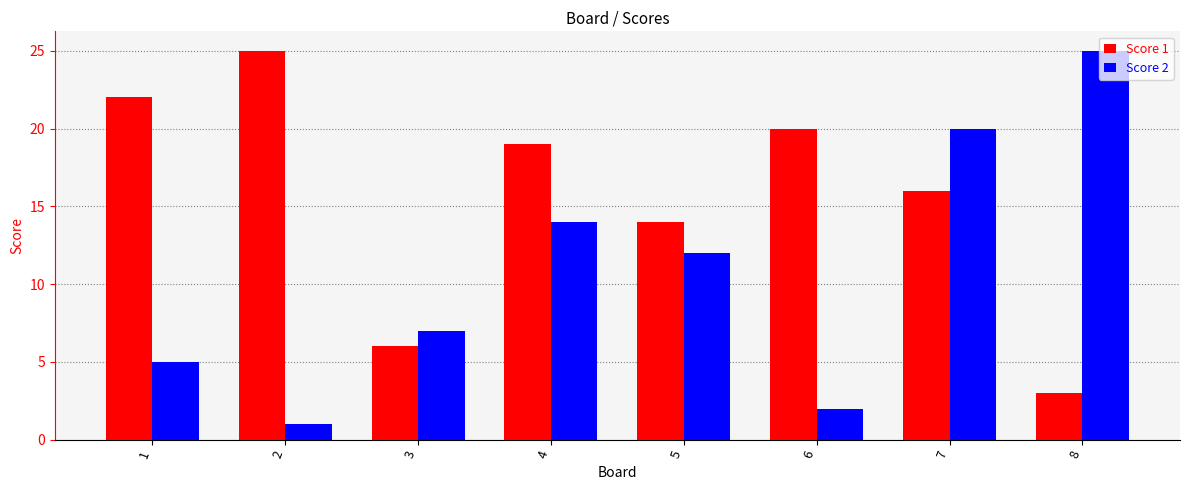

What is the sum of all Score 2 values?

86